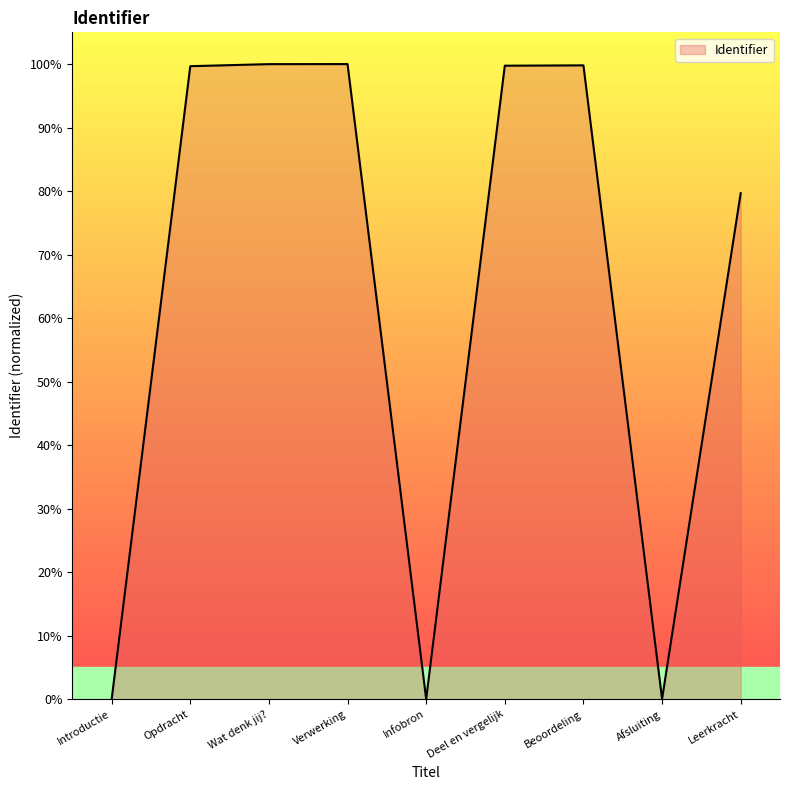

Does the chart display data point markers on the line(s)?

No